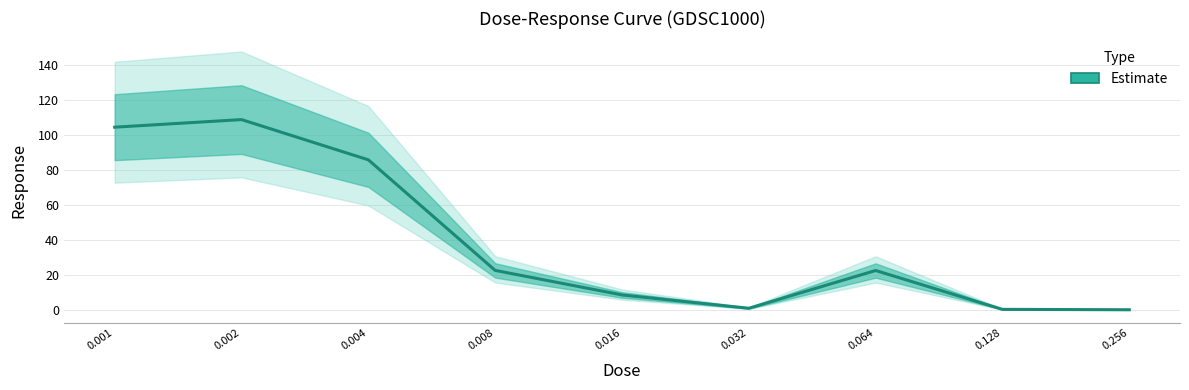

What value does the data have at 0.064?

22.7